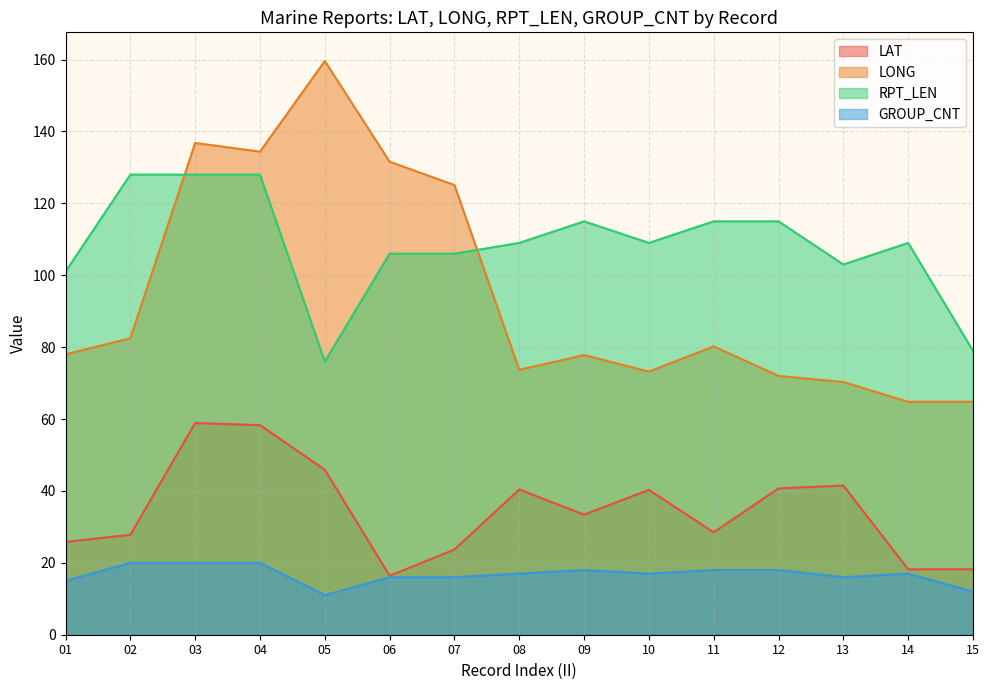

How many data points in RPT_LEN are less than 109?

6